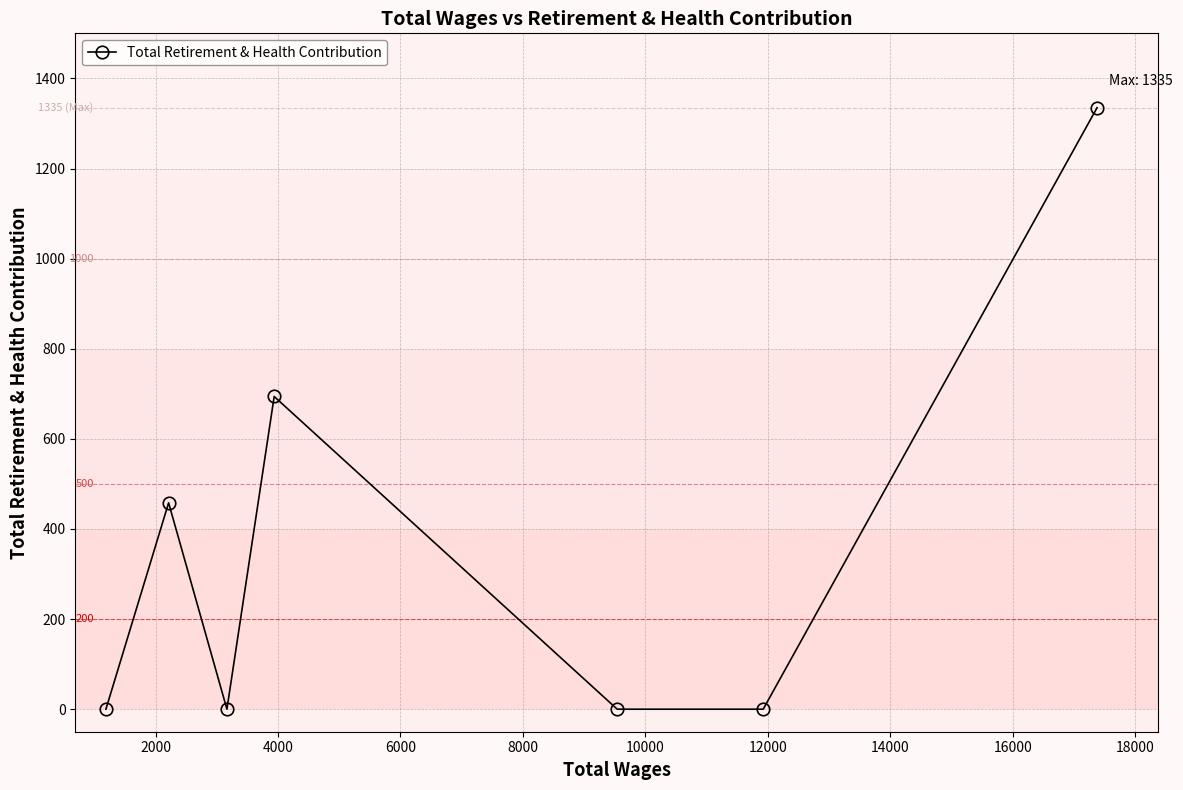

Reading left to right, transcribe all the data shown in this chart.

0	458	0	694	0	0	1335